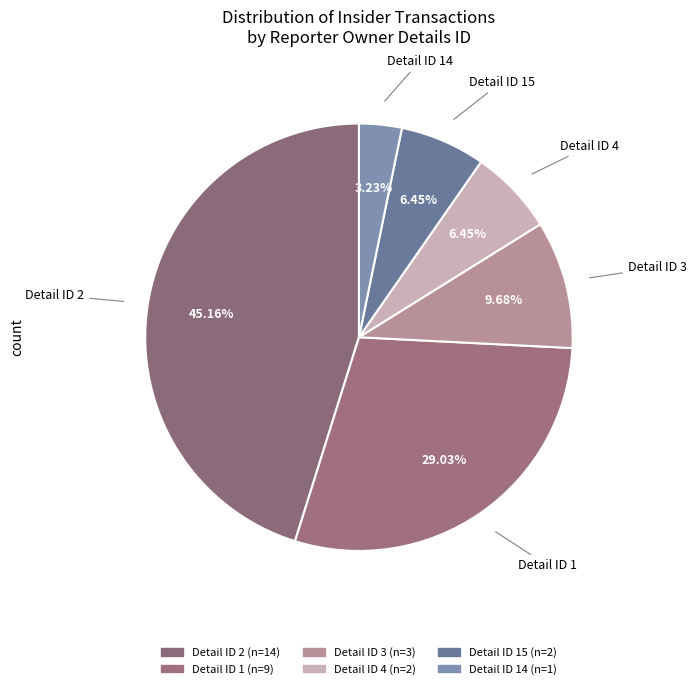

Count the number of slices in the pie.

6